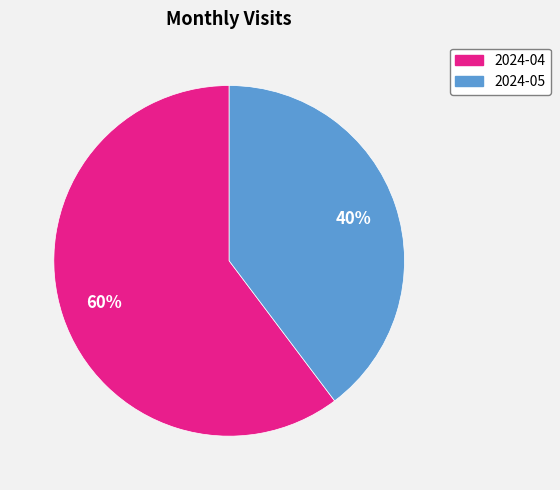

Rank the categories by value from highest to lowest.

2024-04, 2024-05